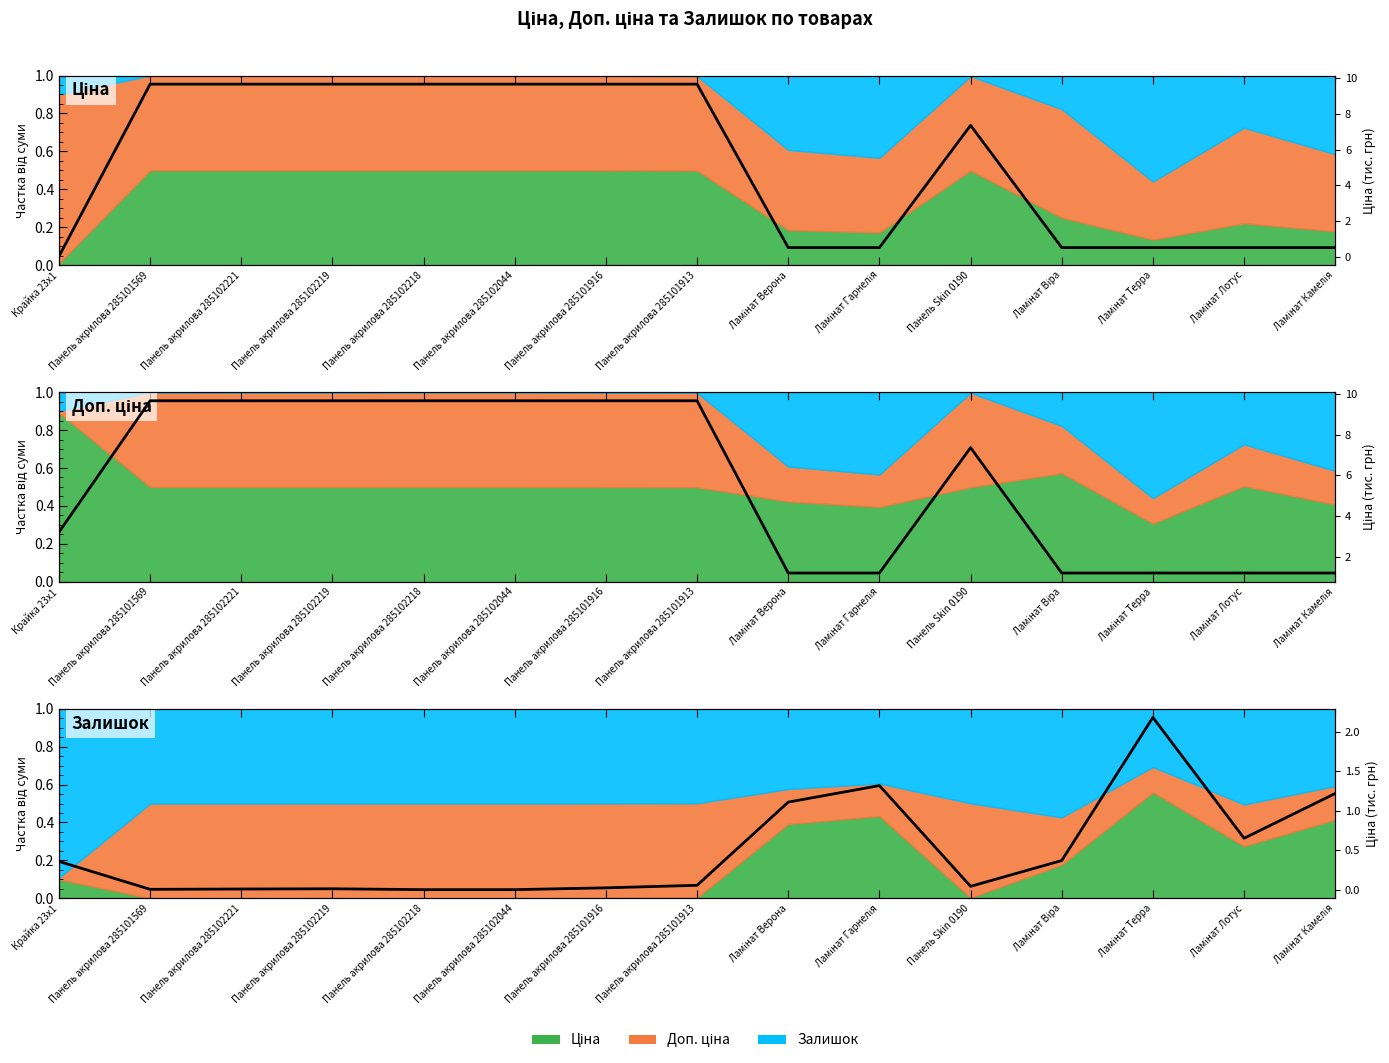

The chart shows a value of 2.2 at Ламінат Камелія. True or false?

False